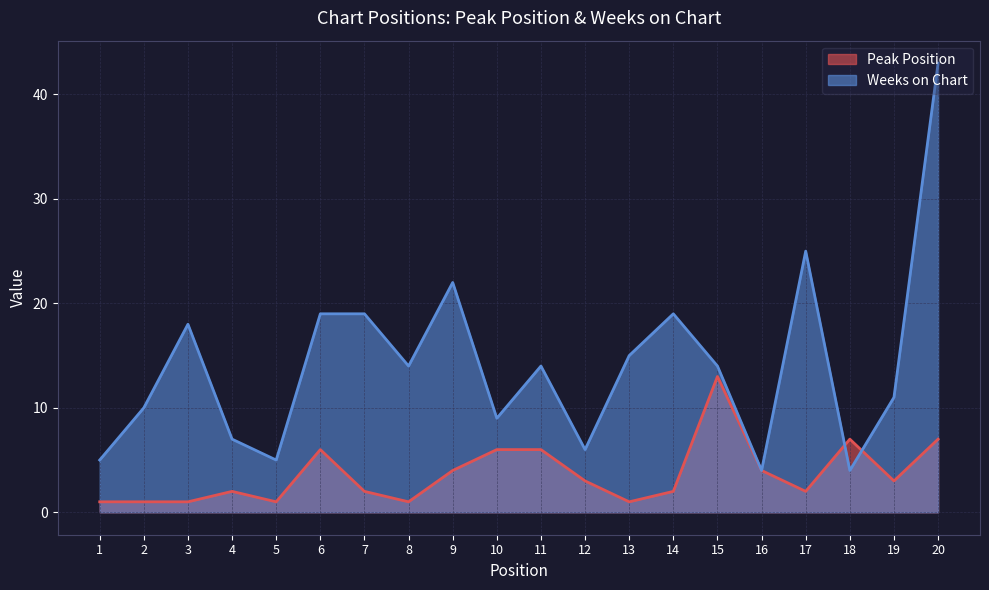

What is the value of the Weeks on Chart point at the 13th from the left?

15